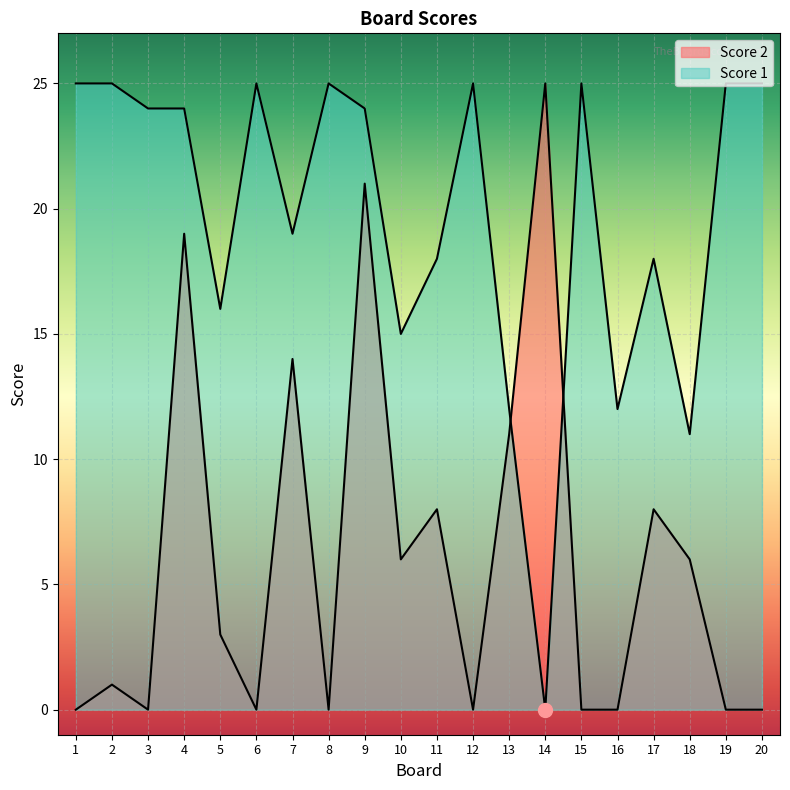

Which series changed the most between 1 and 11?

Score 2